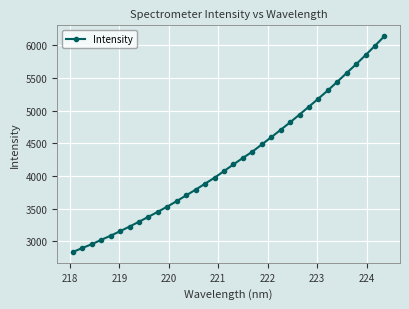

What is the average value?

4252.6